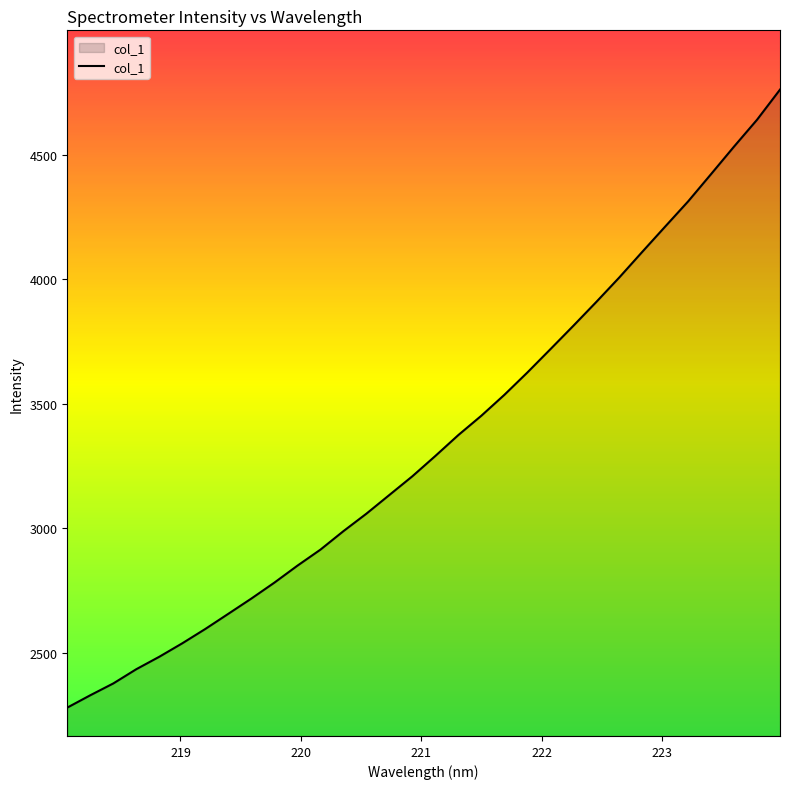

What is the minimum value shown in the chart?

2278.9